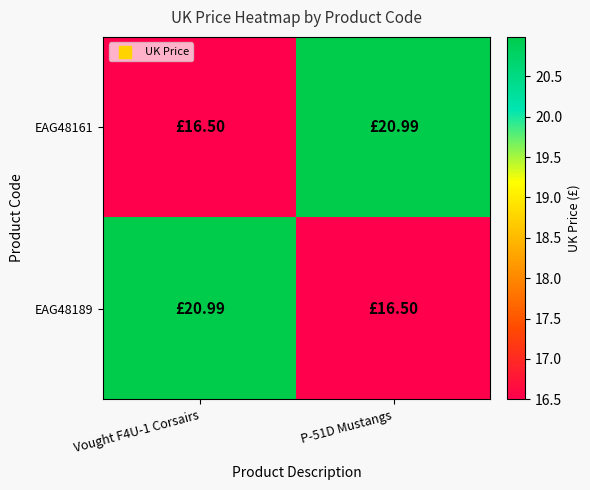

Reading left to right, transcribe all the data shown in this chart.

EAG48161: Vought F4U-1 Corsairs=16.5	P-51D Mustangs=21.0
EAG48189: Vought F4U-1 Corsairs=21.0	P-51D Mustangs=16.5